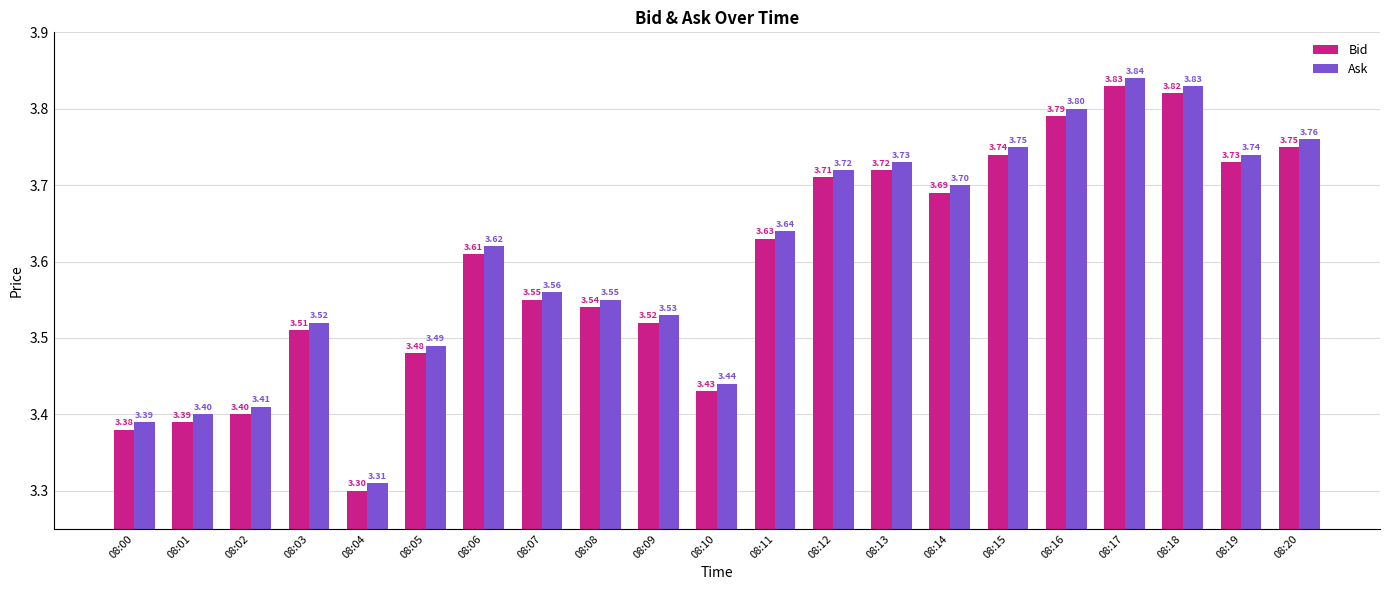

List the series in order of their peak value, lowest first.

Bid, Ask